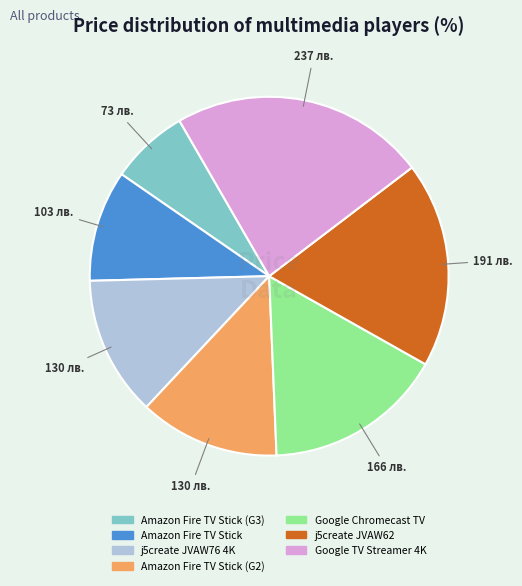

How many slices are in this pie chart?

7